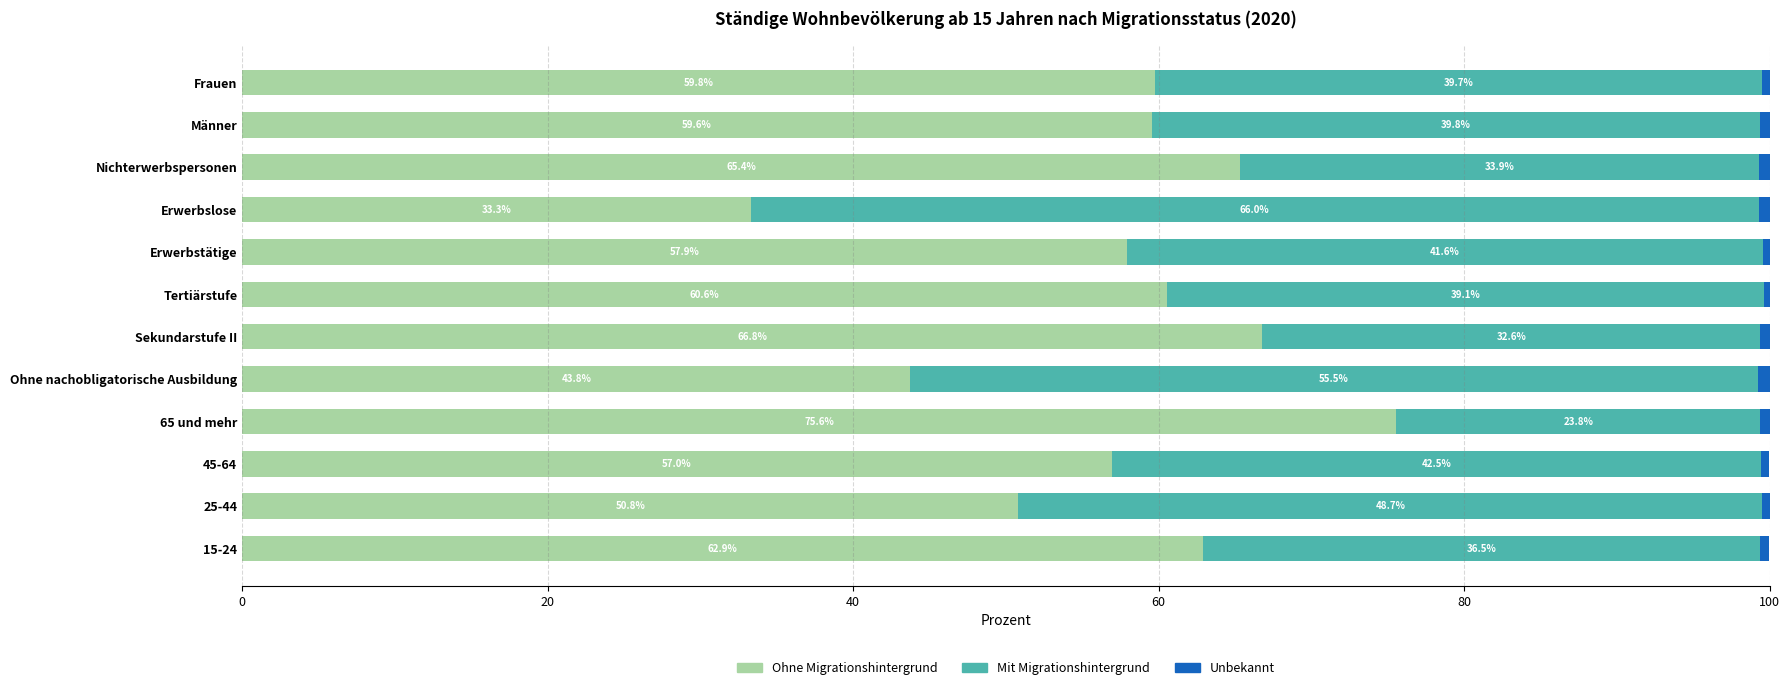

What is the difference between the maximum and second lowest values in the Ohne Migrationshintergrund series?

31.8